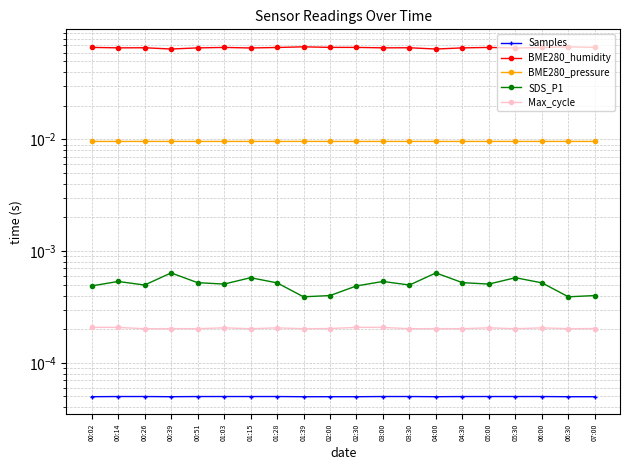

True or false: SDS_P1 has more than 1 points higher than both neighbors.

True